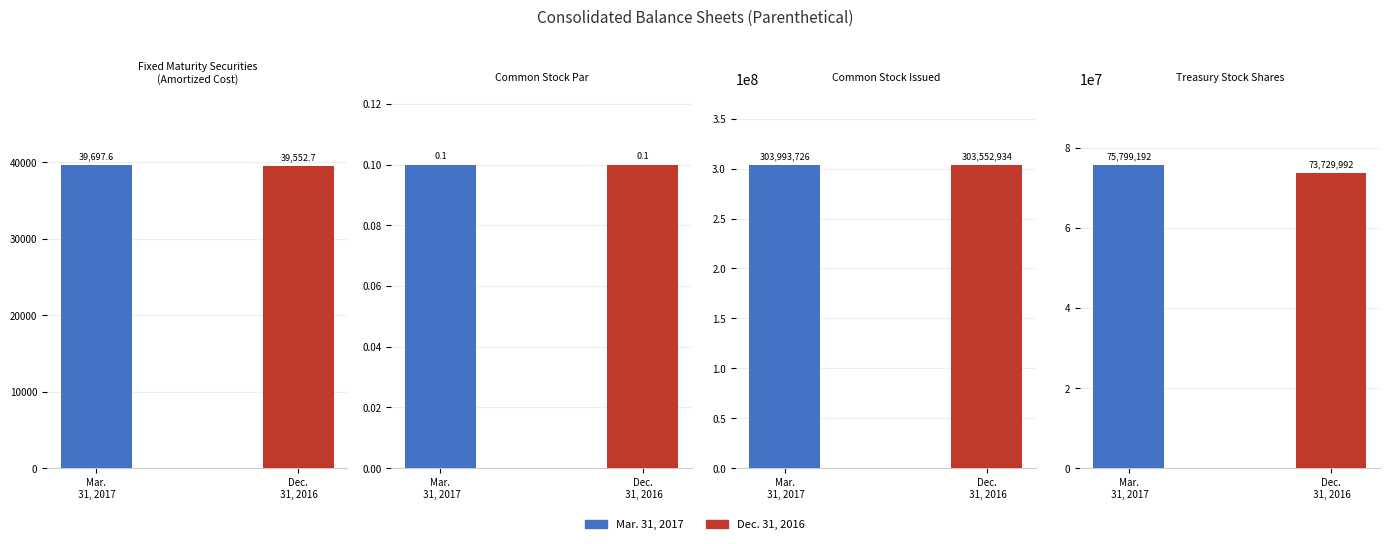

How many bars are there in each group?

2